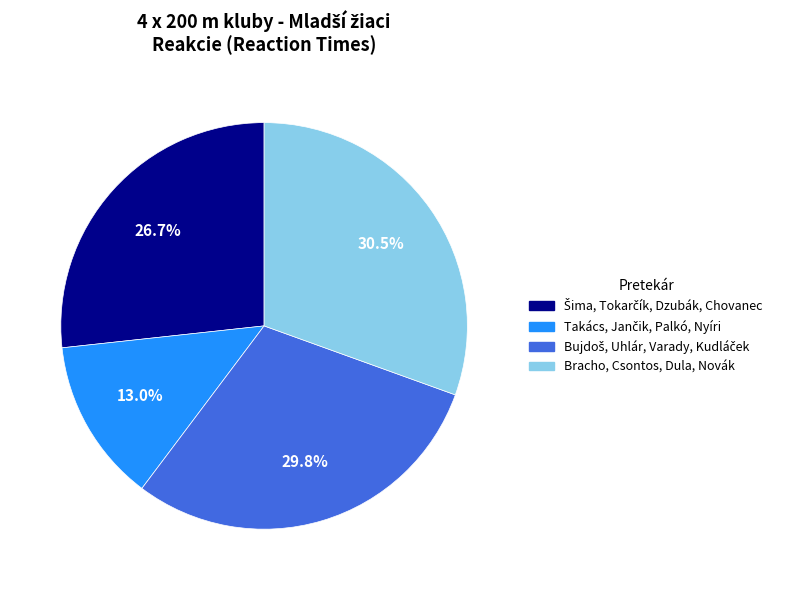

What percentage is NOT represented by Bracho, Csontos, Dula, Novák?

69.5%